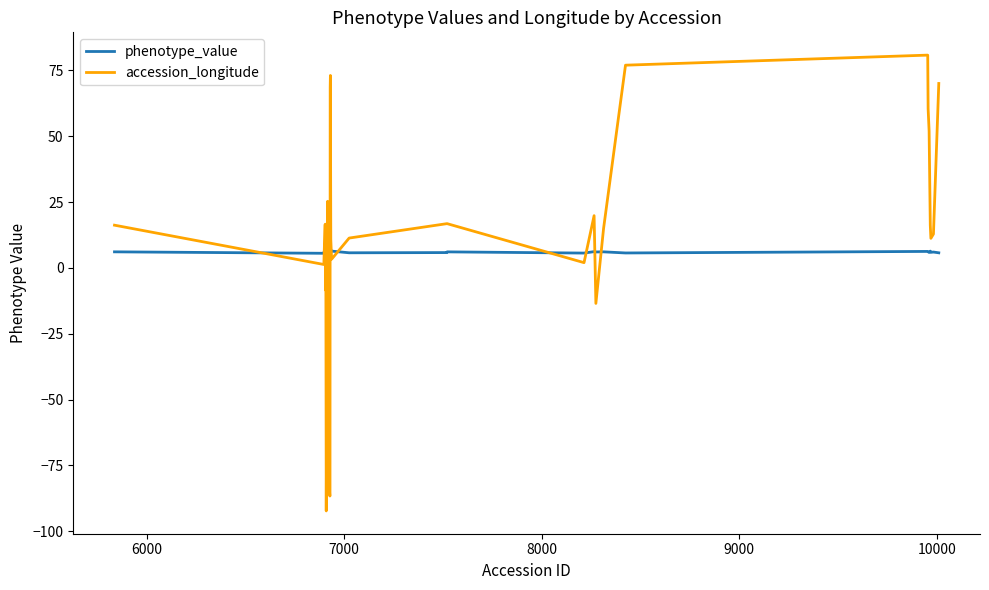

Which series has the largest range (max minus min)?

accession_longitude